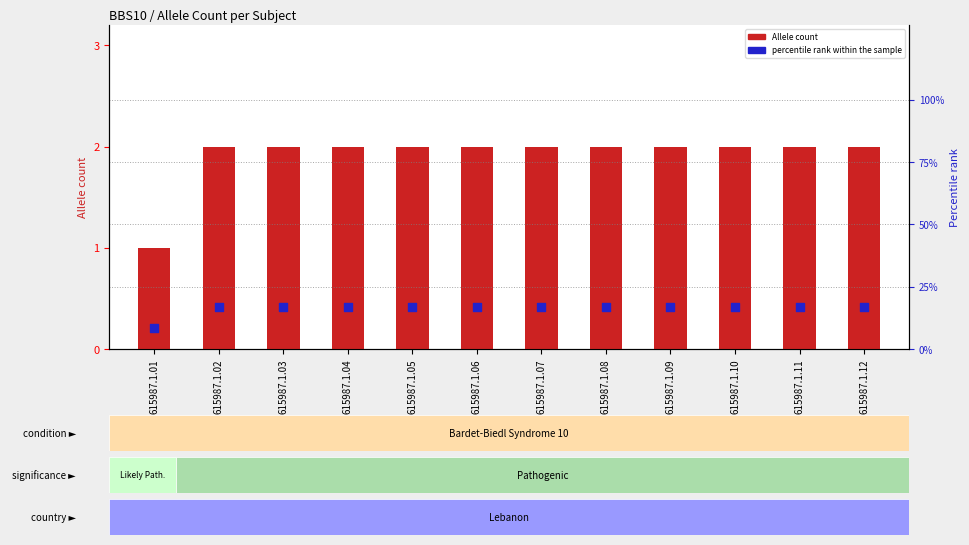

Which series reaches the maximum Y coordinate?

percentile rank within the sample